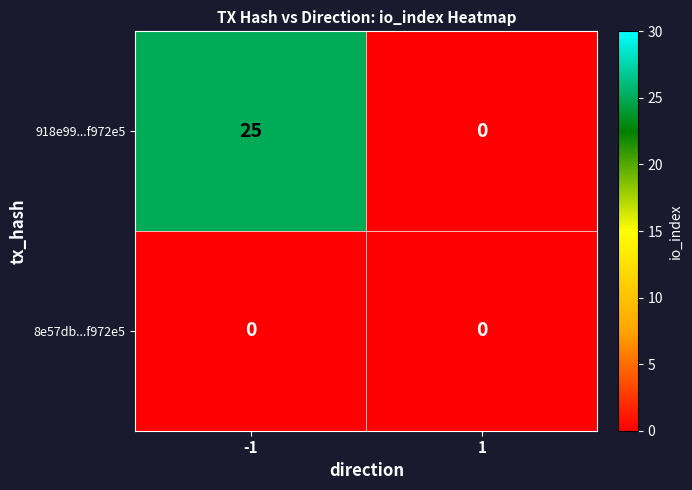

Which series changed the most between -1 and 1?

918e99...f972e5